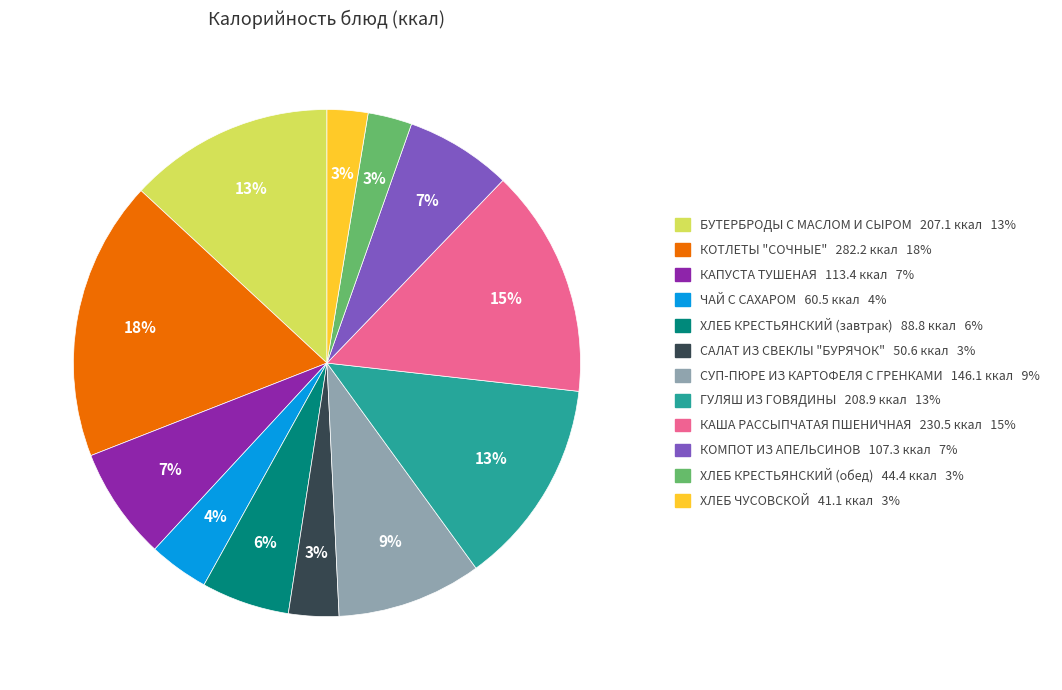

Does ХЛЕБ КРЕСТЬЯНСКИЙ (завтрак) account for over 50% of the chart?

No